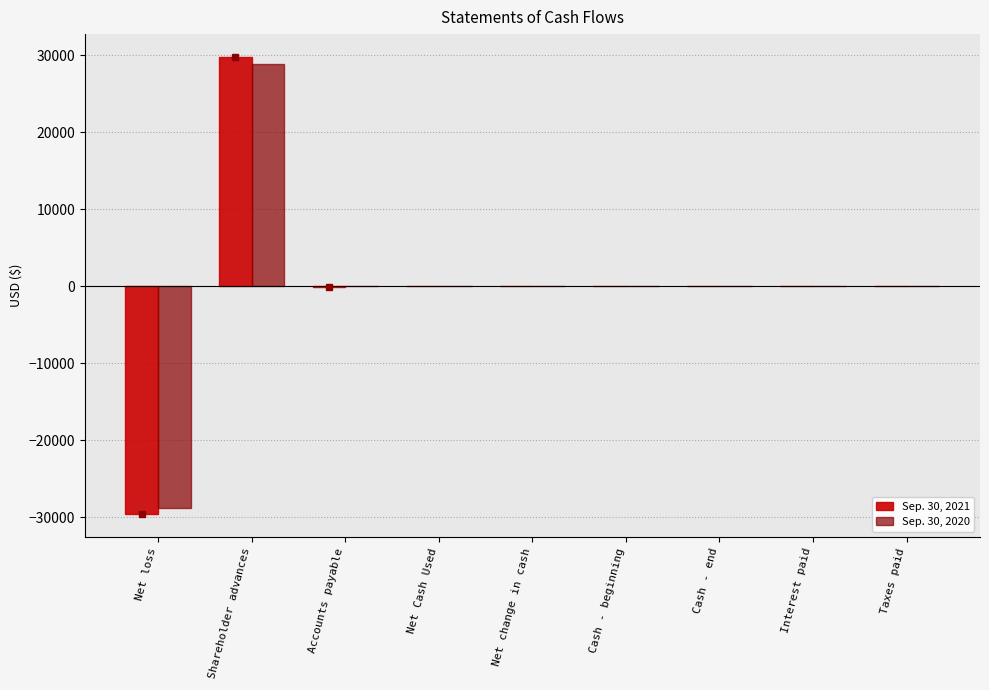

What is the greatest value displayed?

29756